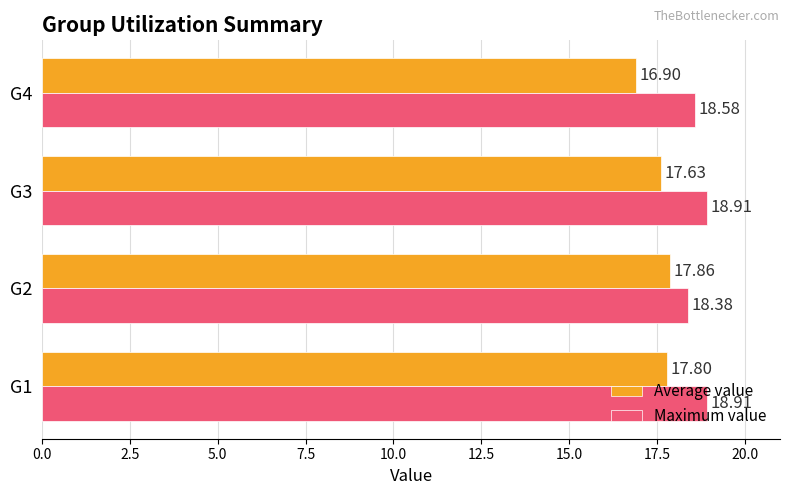

What is the average value of the Maximum value series?

18.7